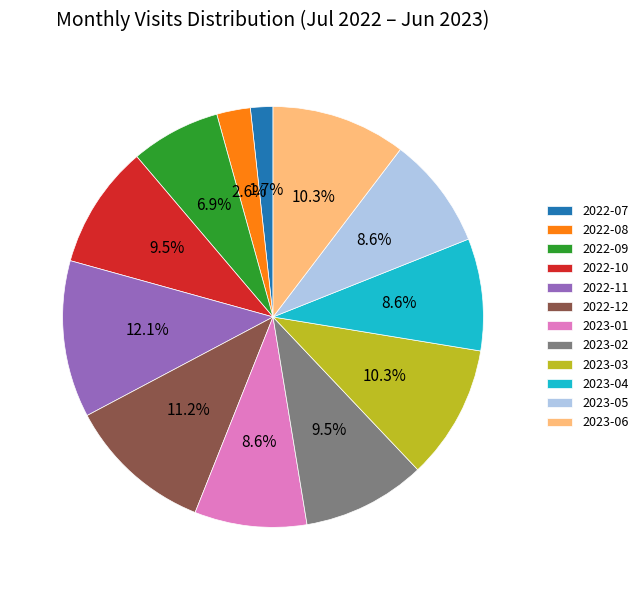

Which category has the smallest portion of the pie?

2022-07